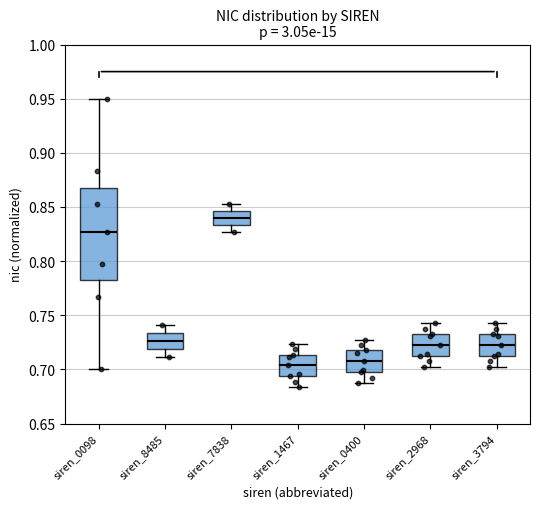

Reading left to right, transcribe this box plot: for each box, give where its median line is, the range the box spans, and where its two whiskers end, as read against the y-axis. The values are not printed on the chart, so give them approximately, as read against the axis.

siren_0098: median 0.825, box 0.780 to 0.870, whiskers 0.700 to 0.950
siren_8485: median 0.725, box 0.720 to 0.735, whiskers 0.710 to 0.740
siren_7838: median 0.840, box 0.835 to 0.845, whiskers 0.825 to 0.855
siren_1467: median 0.705, box 0.695 to 0.715, whiskers 0.685 to 0.725
siren_0400: median 0.705, box 0.695 to 0.715, whiskers 0.685 to 0.725
siren_2968: median 0.720, box 0.710 to 0.730, whiskers 0.700 to 0.740
siren_3794: median 0.720, box 0.710 to 0.730, whiskers 0.700 to 0.740